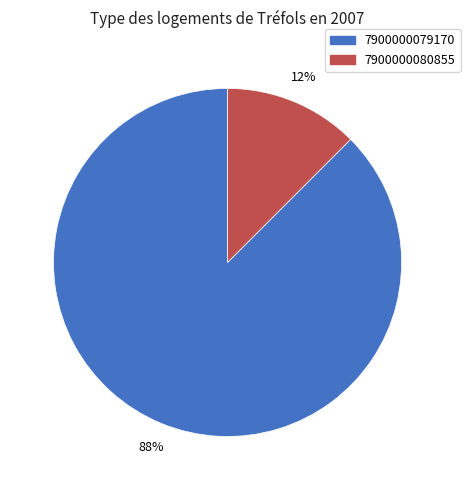

The 7900000080855 slice represents 23% of the pie. True or false?

False